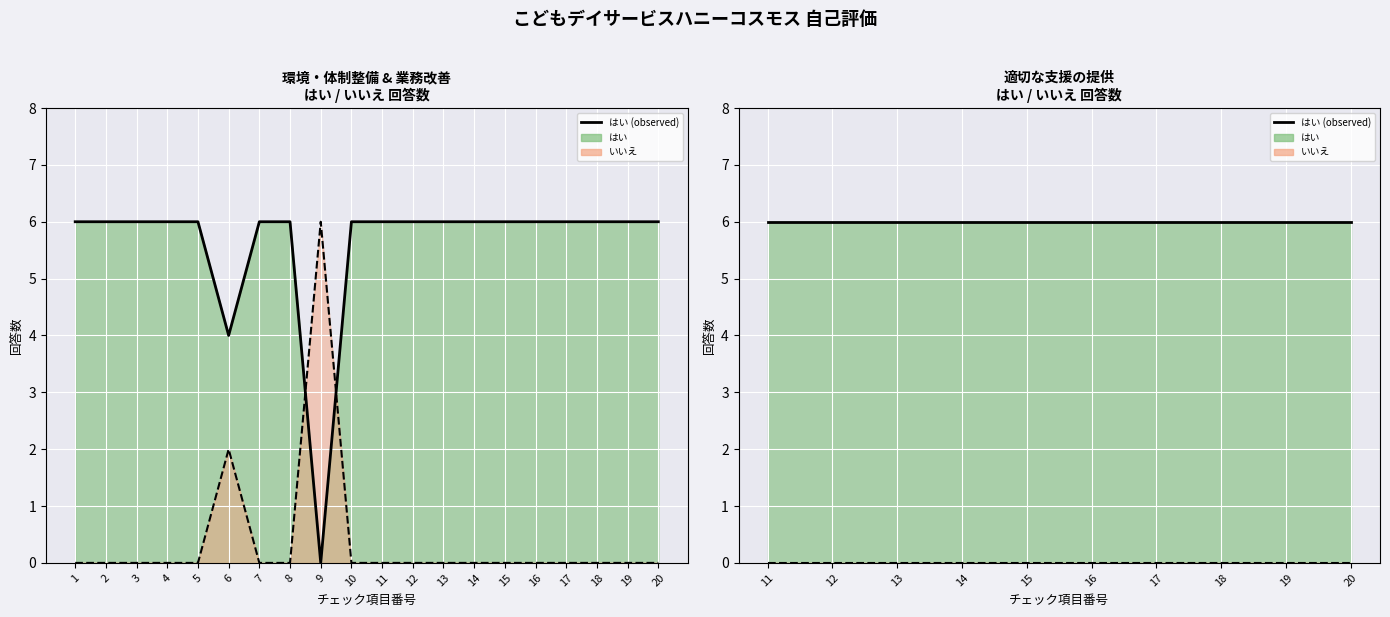

Which series has the largest range (max minus min)?

はい (line)